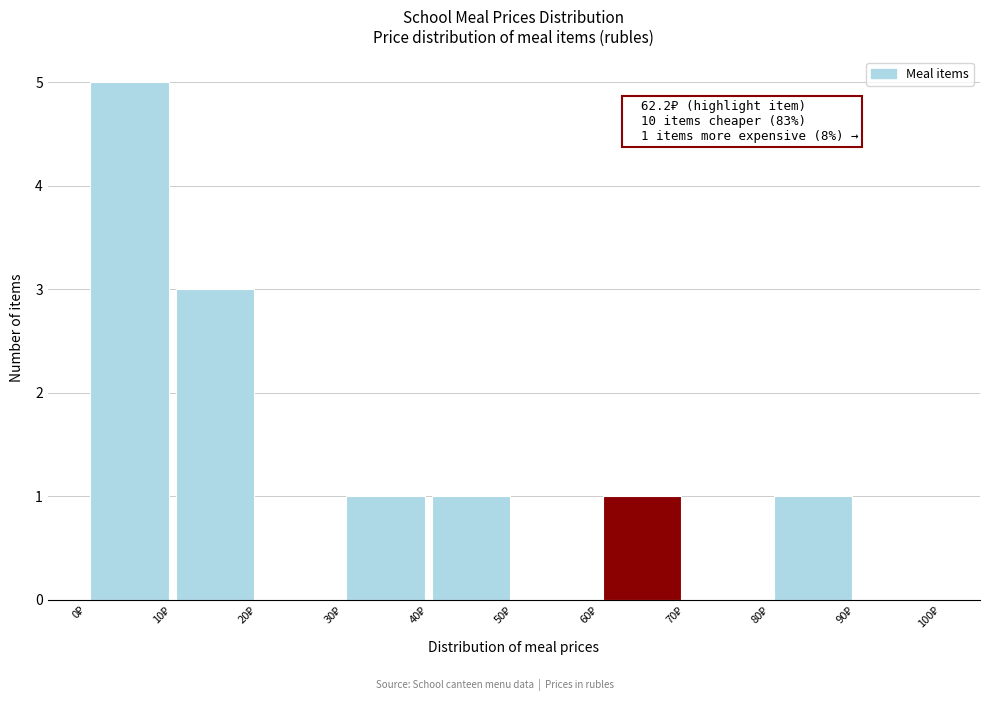

Over which range of the x-axis is the bar tallest?

0 to 10